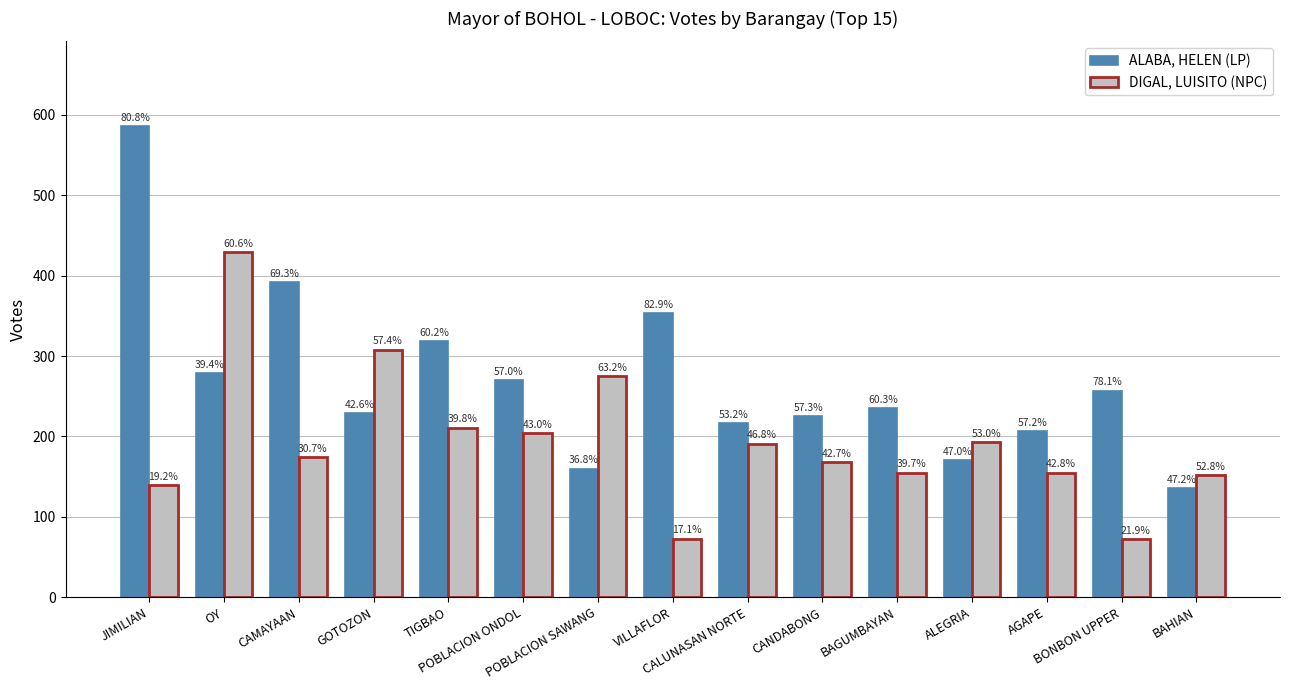

How many groups of bars are there?

15